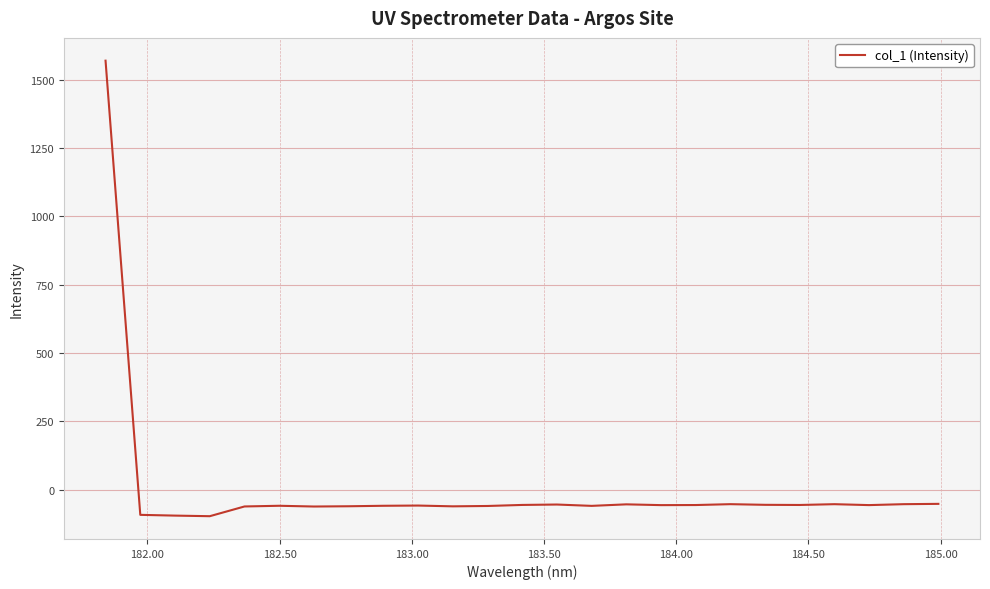

What is the maximum value shown in the chart?

1569.6